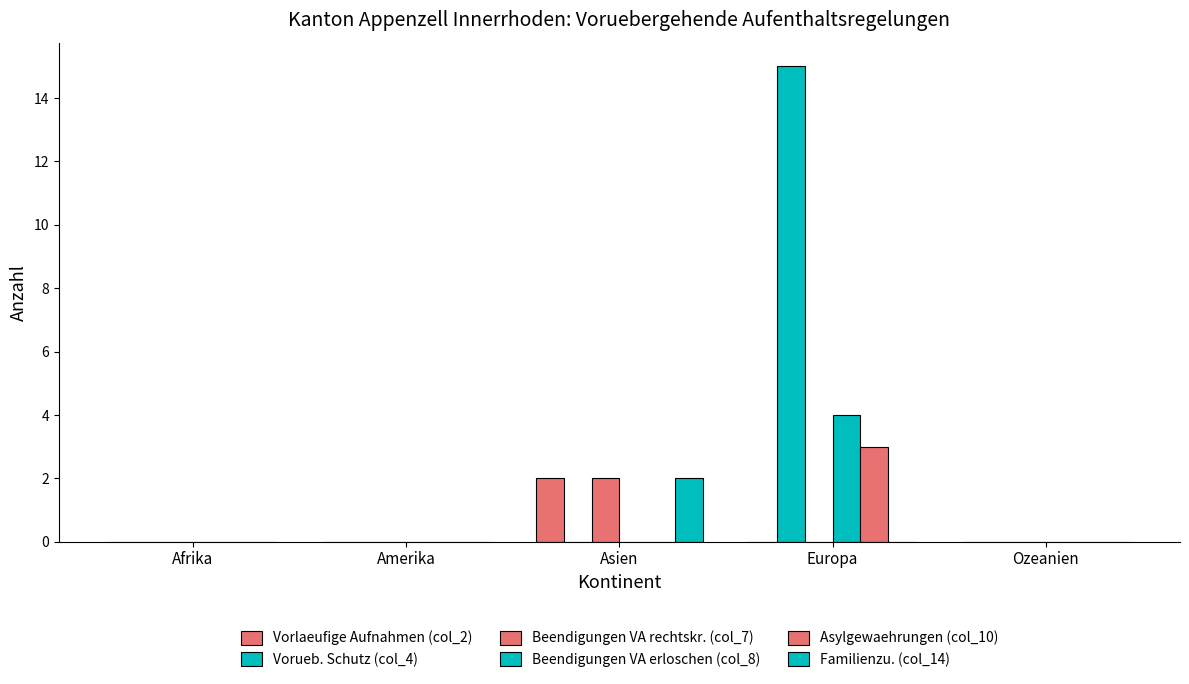

What is the sum of all Asylgewaehrungen (col_10) values?

3